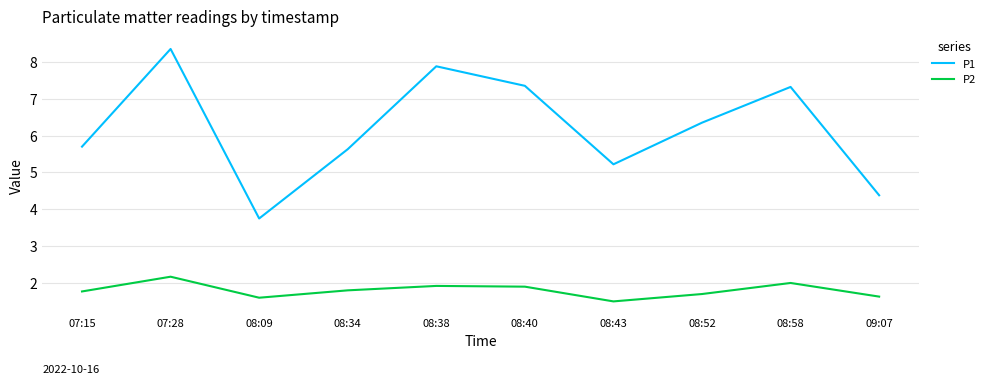

Does the chart display data point markers on the line(s)?

No